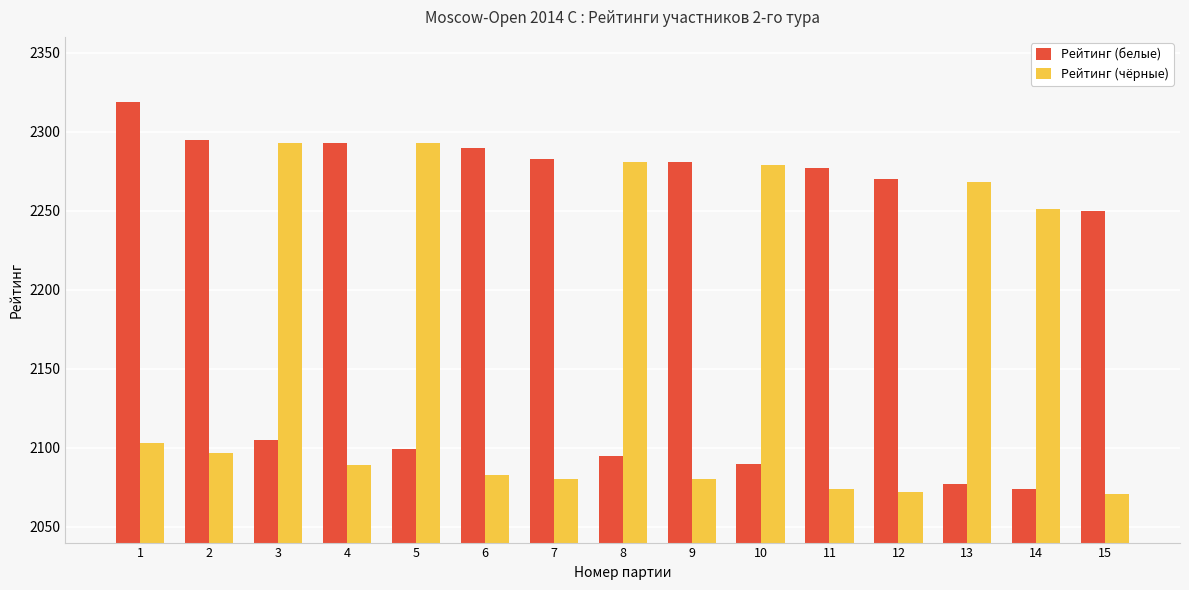

Rank the series by their maximum value, from lowest to highest.

Рейтинг (чёрные), Рейтинг (белые)